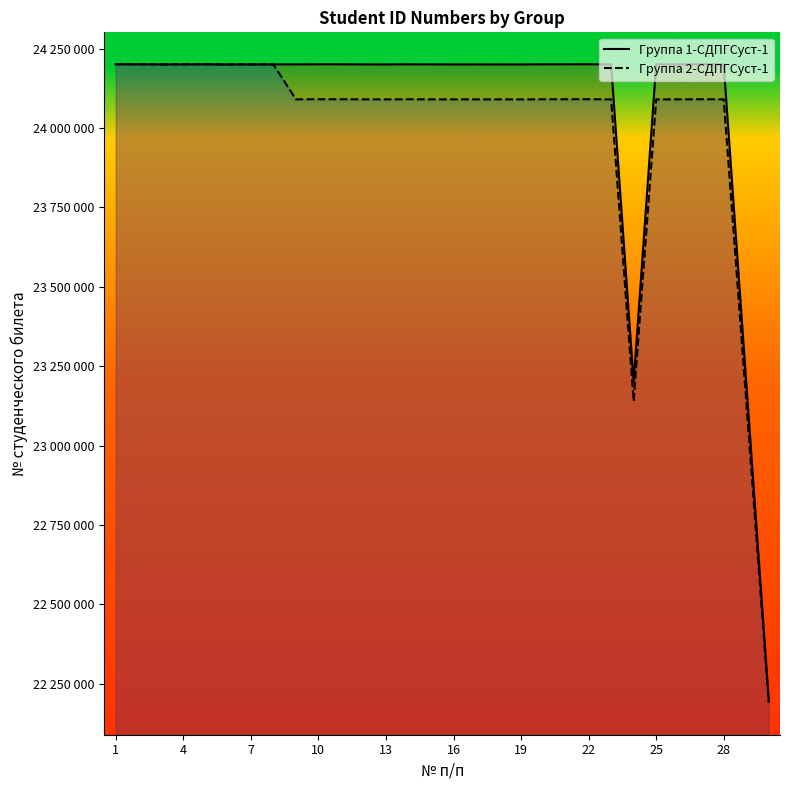

Which series ends up on top after the final intersection of Группа 1-СДПГСуст-1 and Группа 2-СДПГСуст-1?

Группа 1-СДПГСуст-1